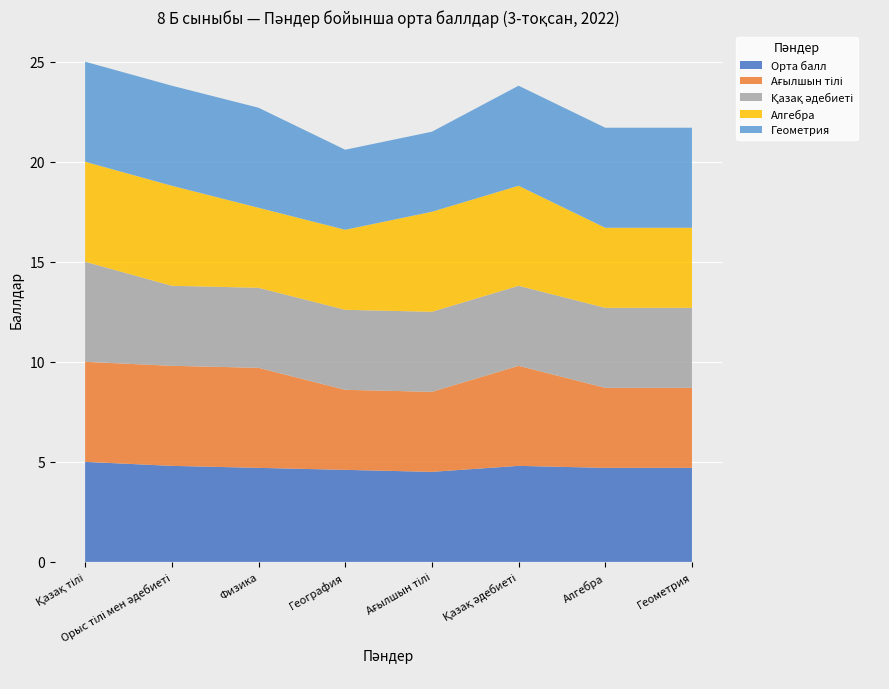

Reading left to right, transcribe all the data shown in this chart.

Орта балл: Қазақ тілі=5.0	Орыс тілі мен әдебиеті=4.8	Физика=4.7	География=4.6	Ағылшын тілі=4.5	Қазақ әдебиеті=4.8	Алгебра=4.7	Геометрия=4.7
Ағылшын тілі: Қазақ тілі=5.0	Орыс тілі мен әдебиеті=5.0	Физика=5.0	География=4.0	Ағылшын тілі=4.0	Қазақ әдебиеті=5.0	Алгебра=4.0	Геометрия=4.0
Қазақ әдебиеті: Қазақ тілі=5.0	Орыс тілі мен әдебиеті=4.0	Физика=4.0	География=4.0	Ағылшын тілі=4.0	Қазақ әдебиеті=4.0	Алгебра=4.0	Геометрия=4.0
Алгебра: Қазақ тілі=5.0	Орыс тілі мен әдебиеті=5.0	Физика=4.0	География=4.0	Ағылшын тілі=5.0	Қазақ әдебиеті=5.0	Алгебра=4.0	Геометрия=4.0
Геометрия: Қазақ тілі=5.0	Орыс тілі мен әдебиеті=5.0	Физика=5.0	География=4.0	Ағылшын тілі=4.0	Қазақ әдебиеті=5.0	Алгебра=5.0	Геометрия=5.0